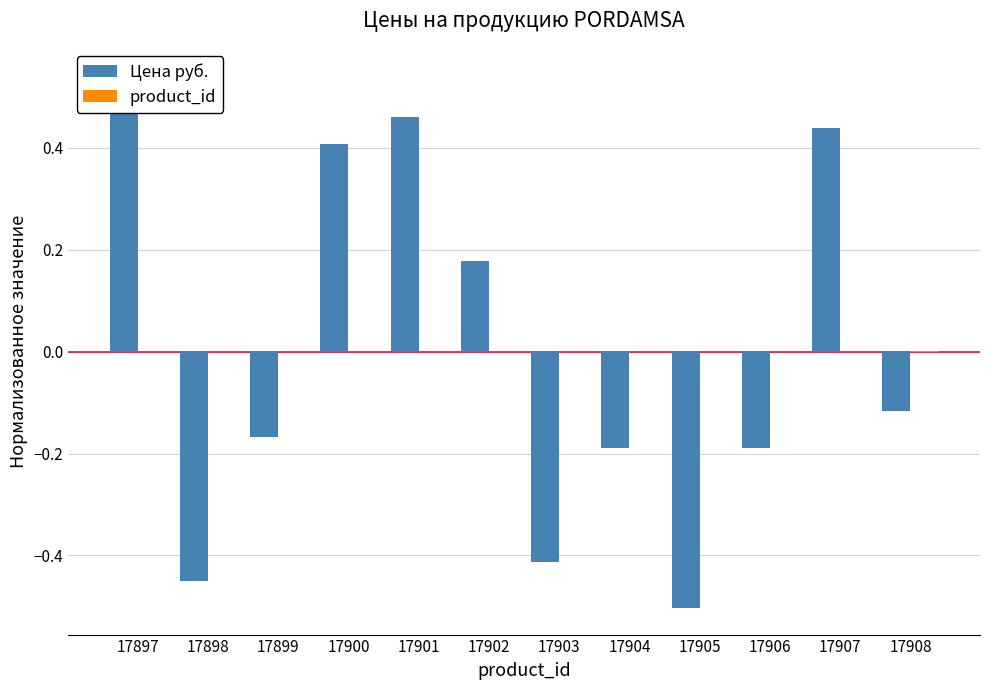

Reading left to right, list all the values displayed in this chart.

Цена руб.: 17897=0.5	17898=-0.5	17899=-0.2	17900=0.4	17901=0.5	17902=0.2	17903=-0.4	17904=-0.2	17905=-0.5	17906=-0.2	17907=0.4	17908=-0.1
product_id: 17897=-0.0	17898=-0.0	17899=-0.0	17900=-0.0	17901=-0.0	17902=-0.0	17903=0.0	17904=0.0	17905=0.0	17906=0.0	17907=0.0	17908=0.0